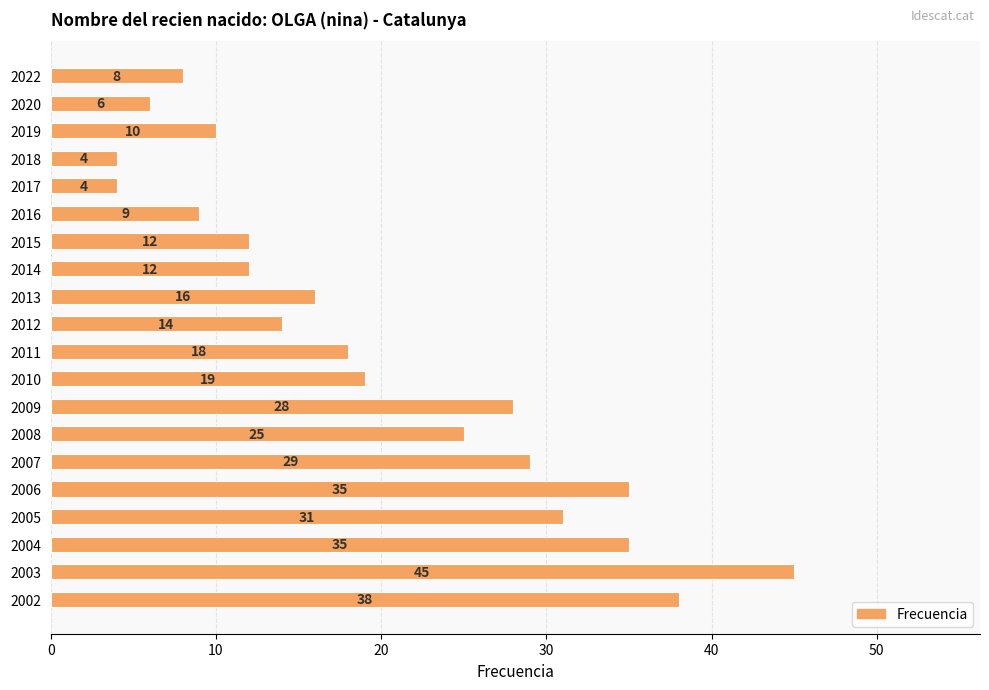

Between 2013 and 2008, which is larger?

2008